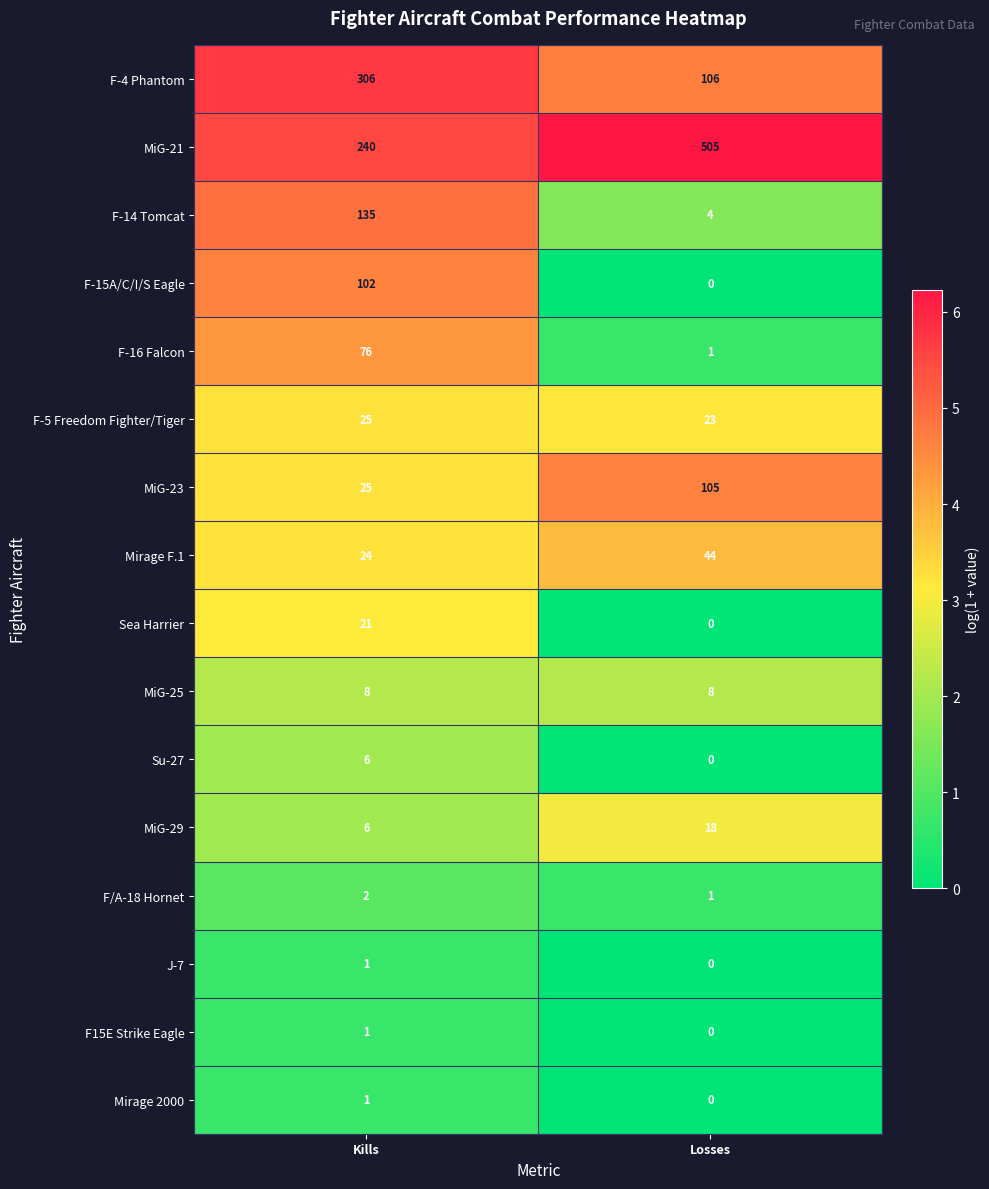

What is the difference between the highest and lowest values at Losses?

505